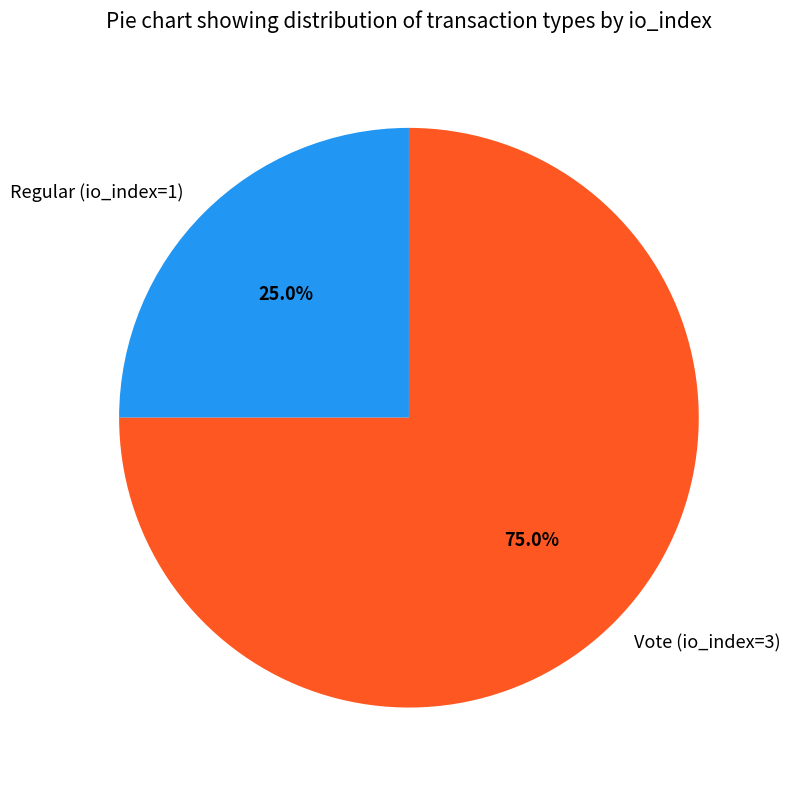

True or false: Regular (io_index=1) accounts for 25% of the total.

True